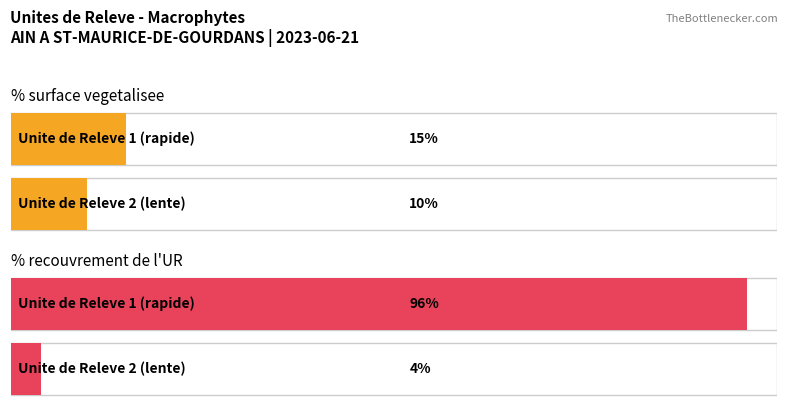

How many bars are there in total?

4